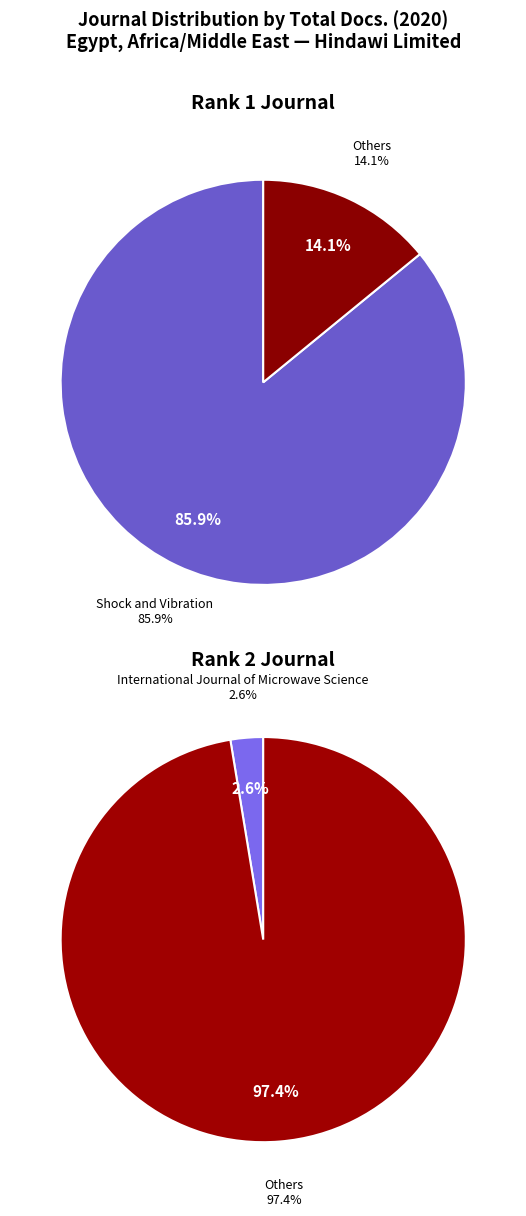

What is the change in value from Shock and Vibration to International Journal of Microwave Science?

-594